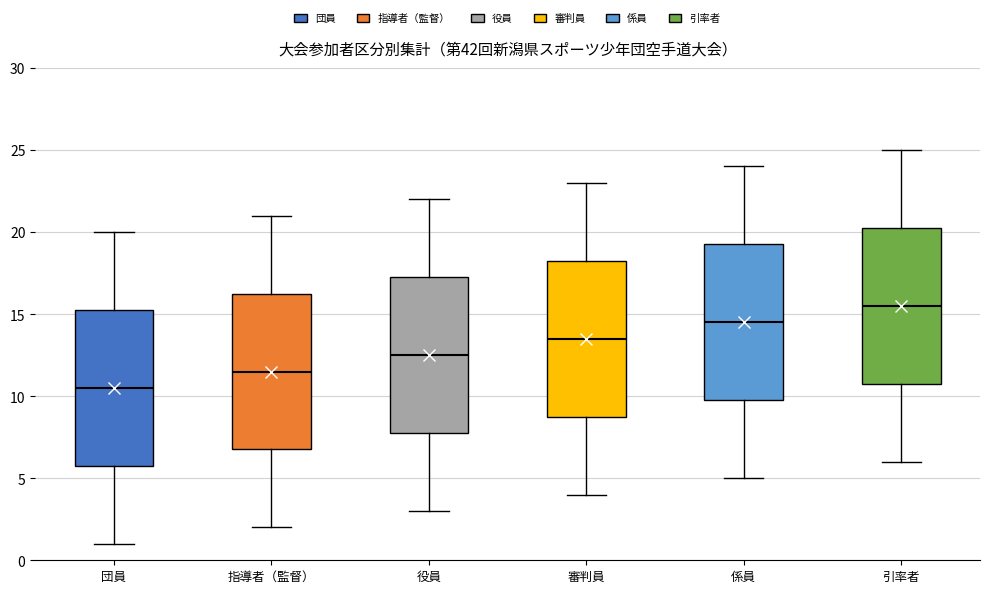

Which box's median line is the lowest?

団員